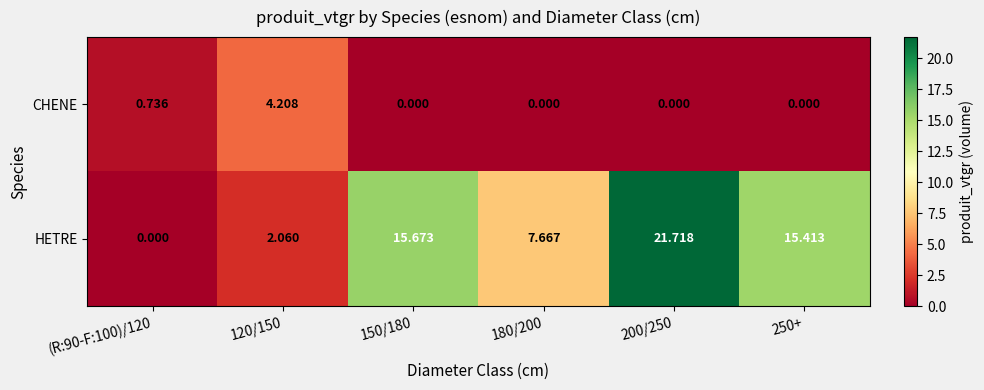

Rank the series at 200/250 from lowest to highest value.

CHENE, HETRE